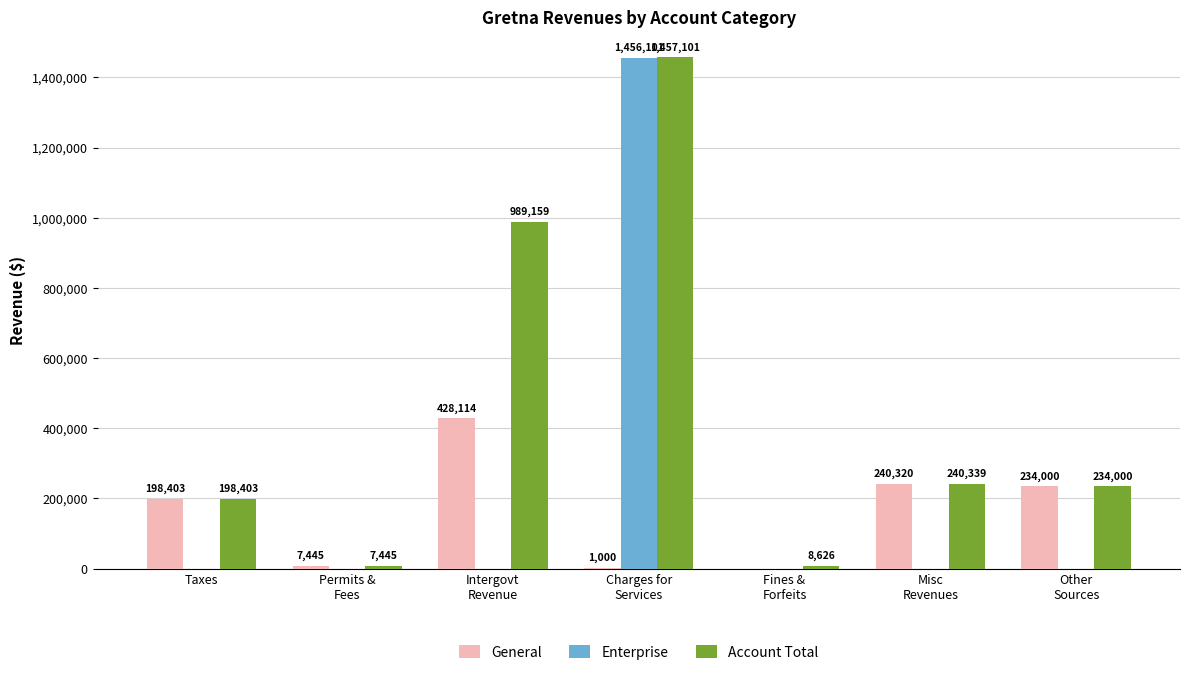

What is the greatest value displayed?

1457101